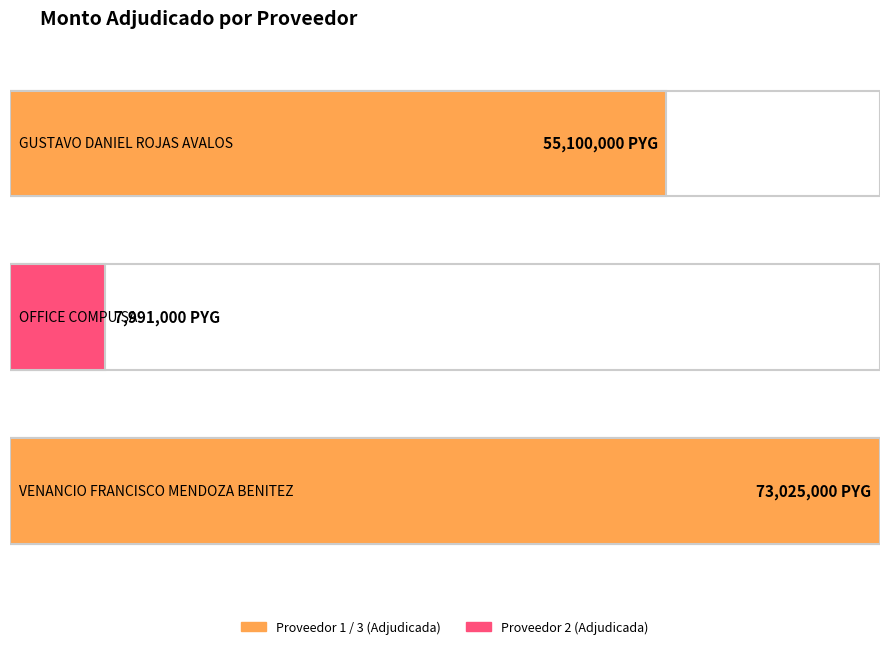

The chart shows a value of 73025000 at VENANCIO FRANCISCO
MENDOZA BENITEZ. True or false?

True